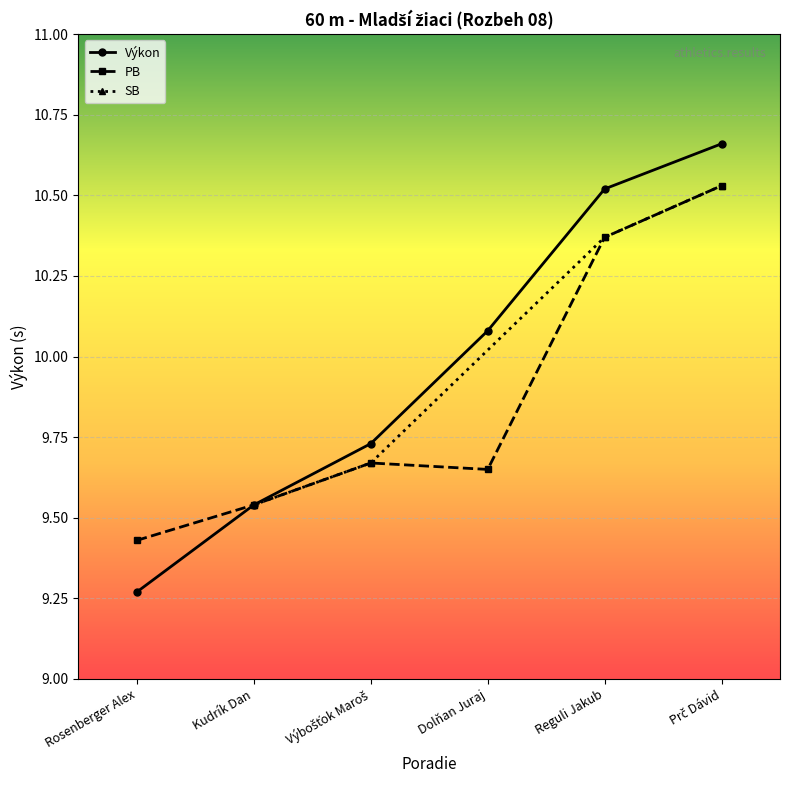

Which category has the lowest value in the Výkon series?

Rosenberger Alex